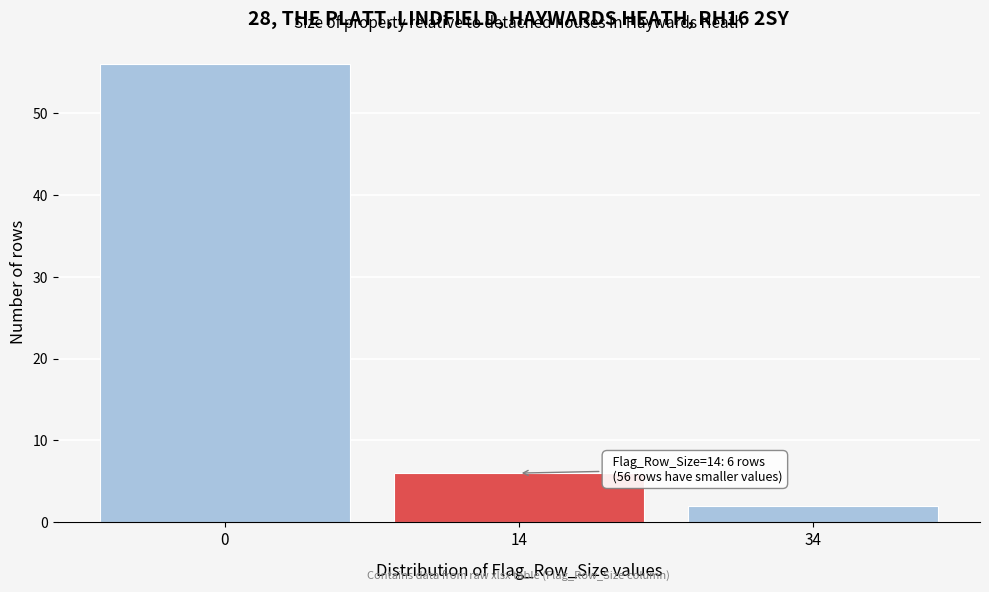

Reading right to left, list all the values displayed in this chart.

2	6	56